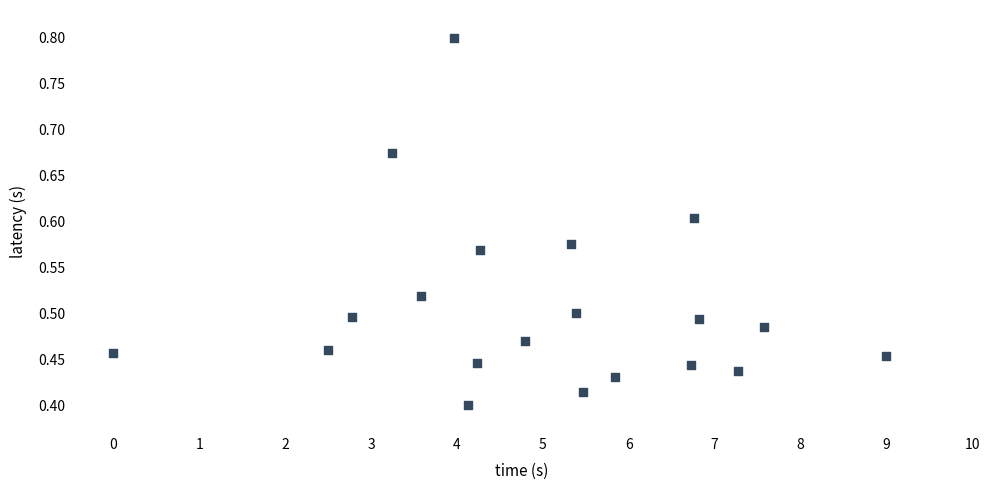

What is the range of X values (max minus min)?

9.0